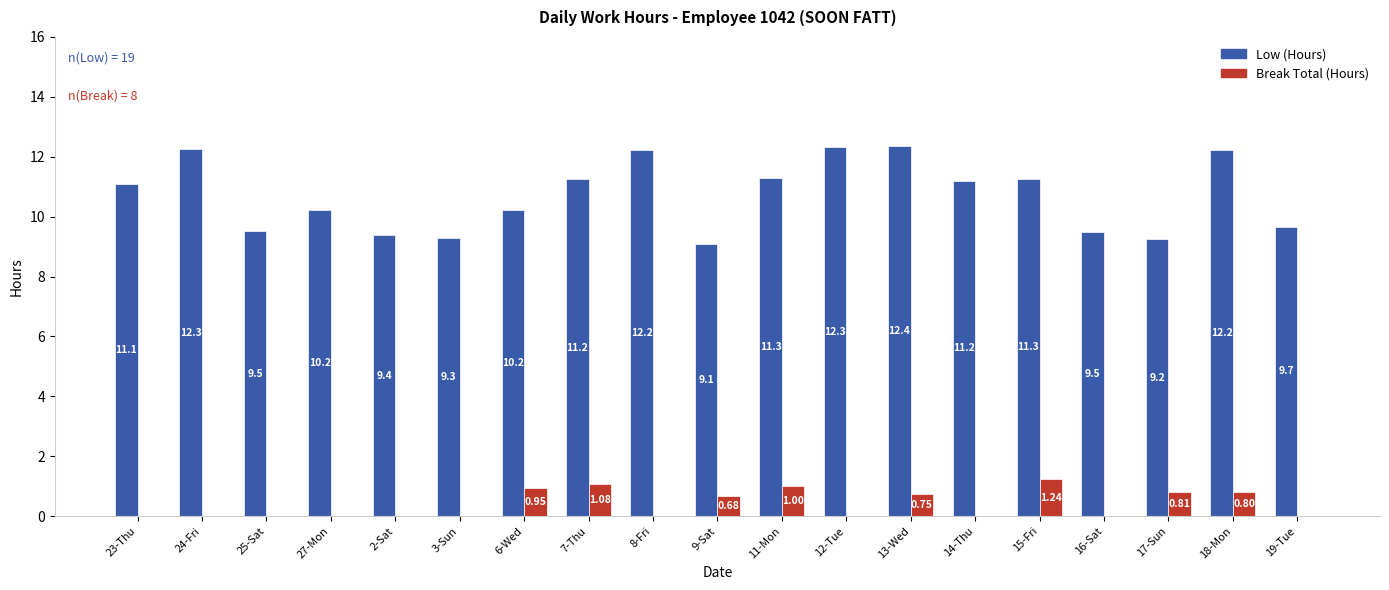

Which series has the largest total across all categories?

Low (Hours)